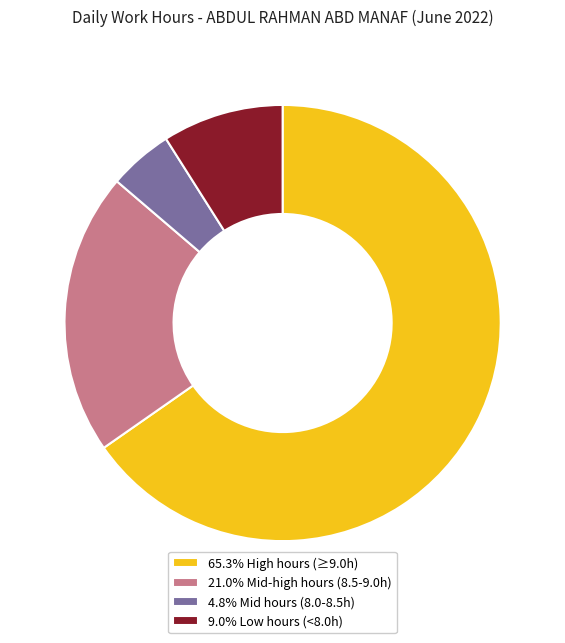

Is there a majority slice in this chart?

Yes